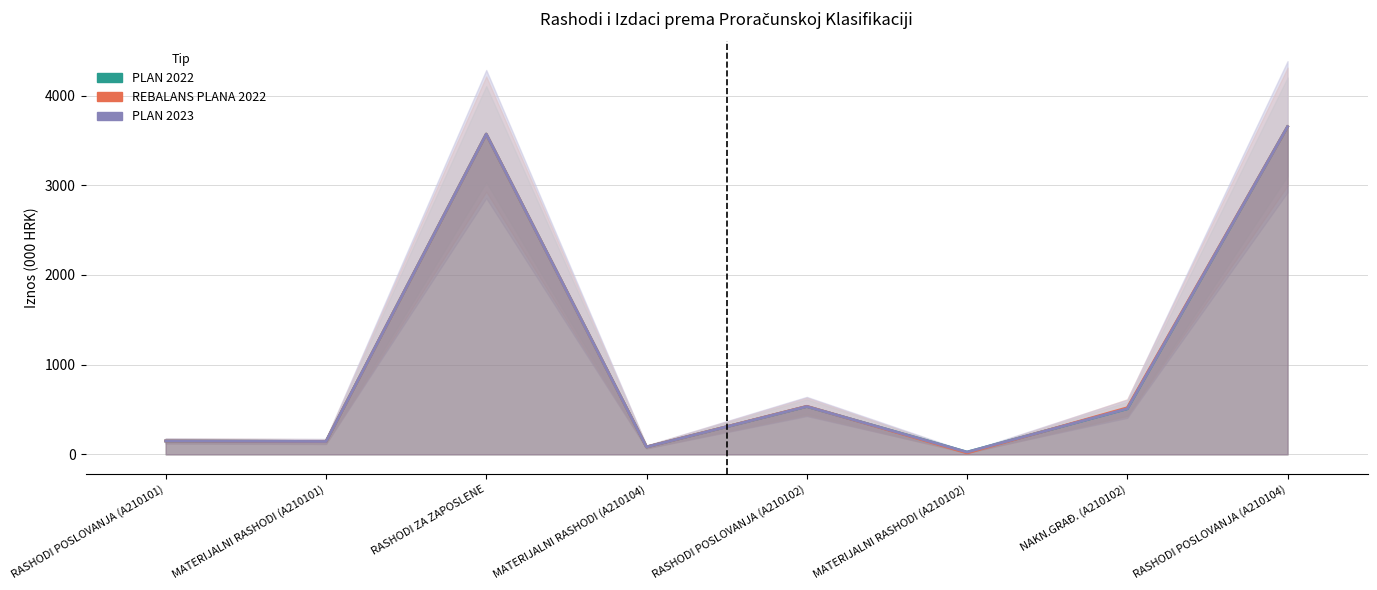

What is the label of the 8th point from the left?

RASHODI POSLOVANJA (A210104)